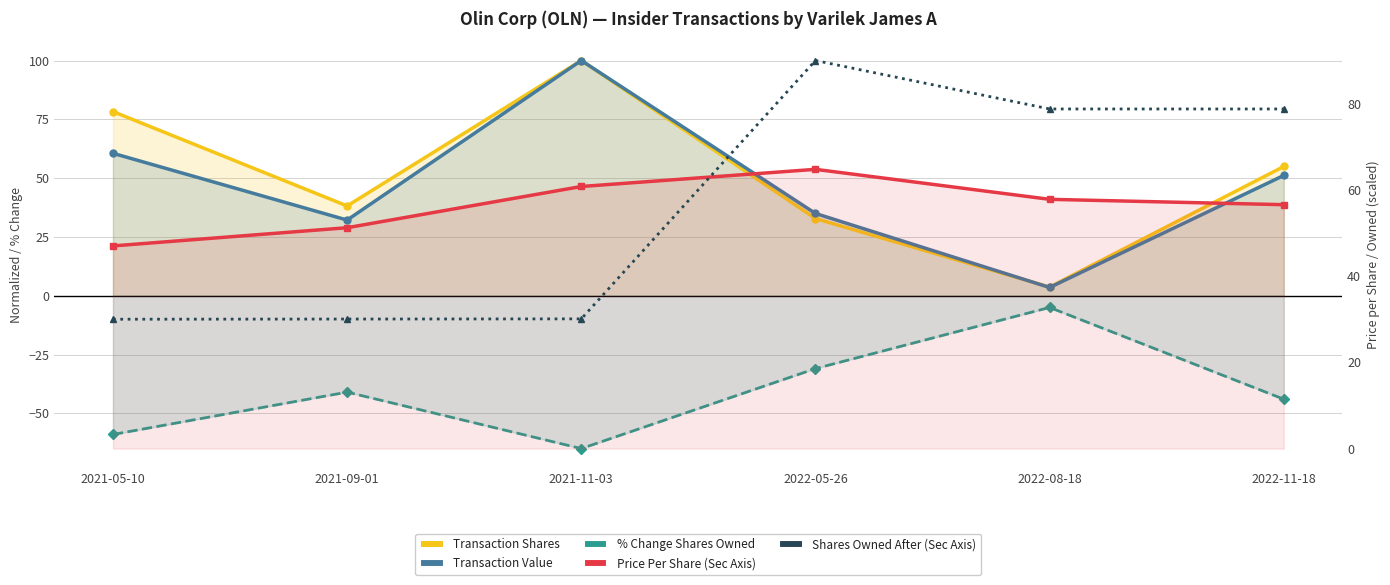

Read the transactionShares value at 2022-11-18.

54.9